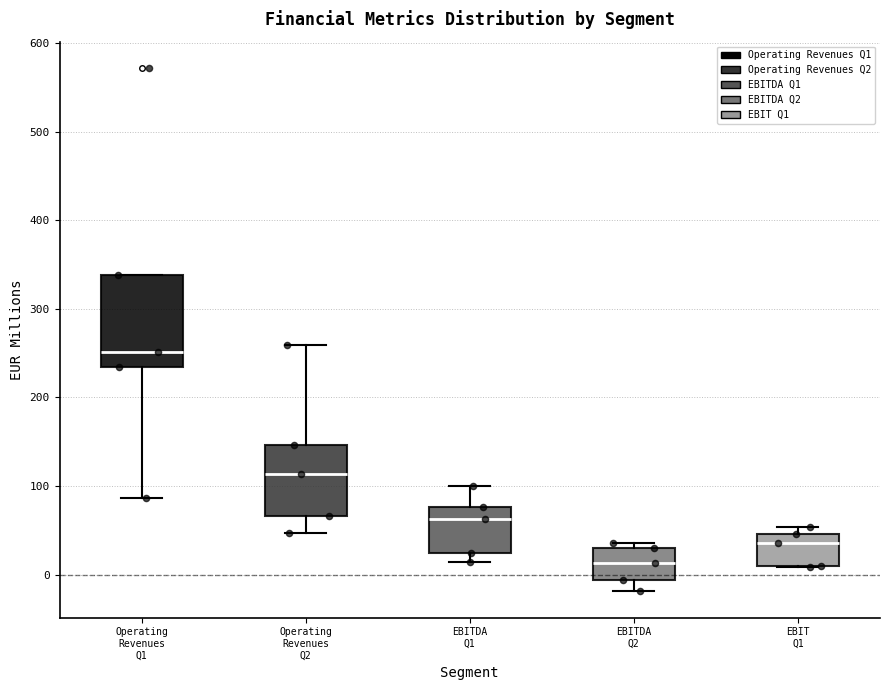

Reading left to right, transcribe this box plot: for each box, give where its median line is, the range the box spans, and where its two whiskers end, as read against the y-axis. The values are not printed on the chart, so give them approximately, as read against the axis.

Operating Revenues Q1: median 250, box 230 to 340, whiskers 90 to 340
Operating Revenues Q2: median 110, box 70 to 150, whiskers 50 to 260
EBITDA Q1: median 60, box 20 to 80, whiskers 10 to 100
EBITDA Q2: median 10, box -10 to 30, whiskers -20 to 40
EBIT Q1: median 40, box 10 to 50, whiskers 10 to 50 (just above the box's upper edge)